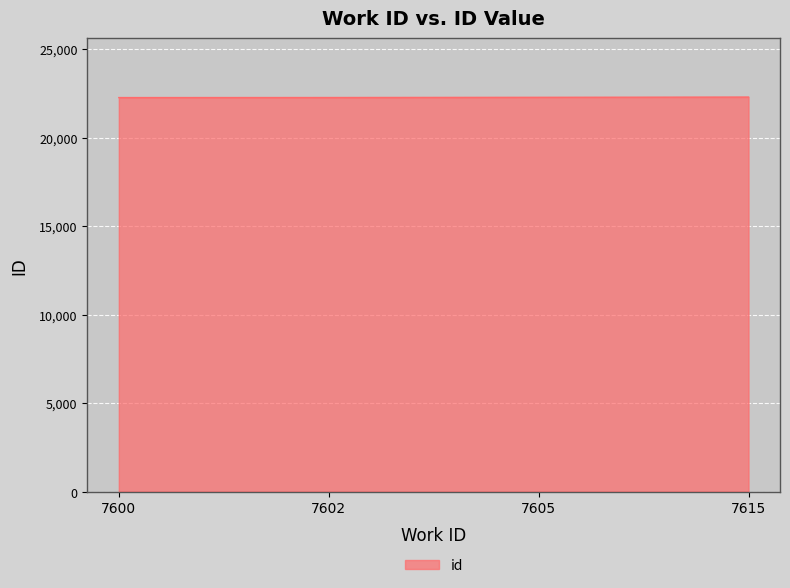

The chart shows a value of 22290 at 7615. True or false?

True